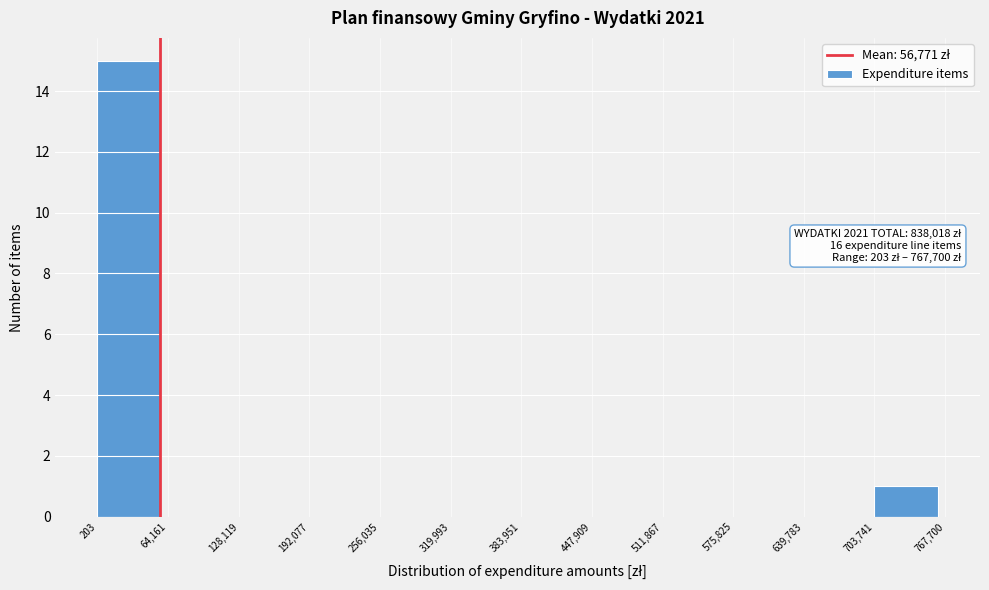

Over which range of the x-axis is the bar tallest?

203 to 64,161